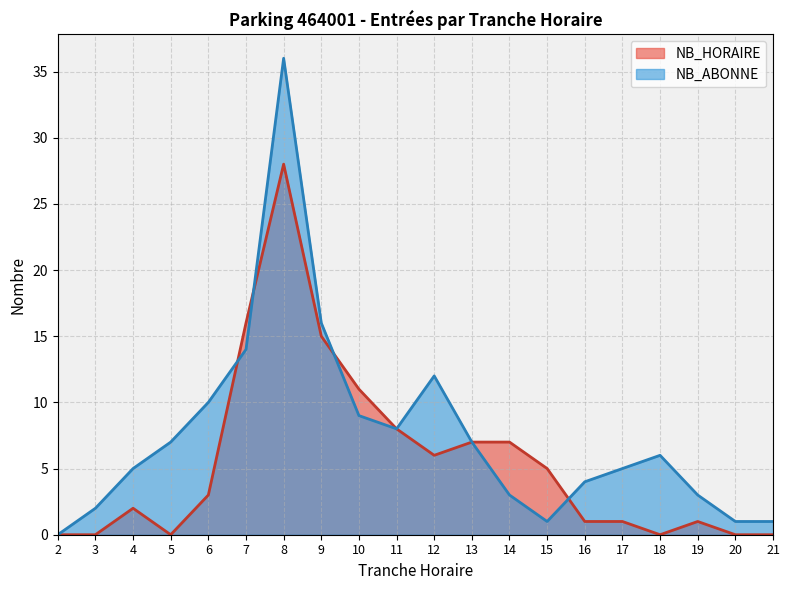

Which category has the lowest value across all series?

2